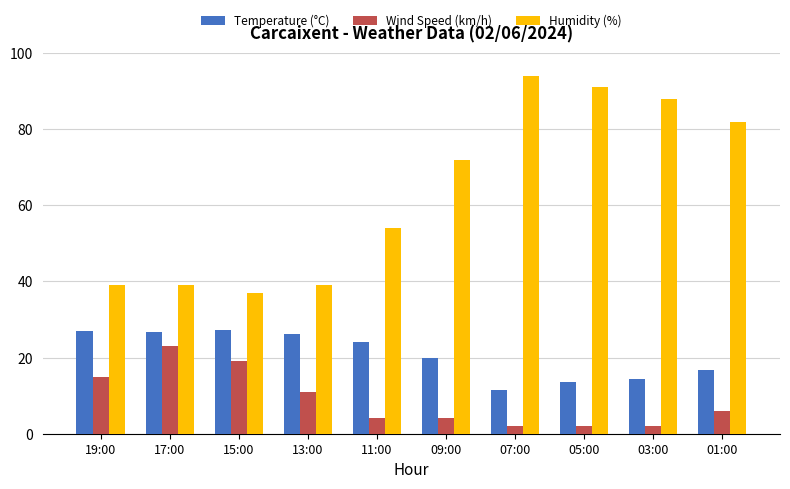

Rank the series by their average value, from highest to lowest.

Humidity (%), Temperature (°C), Wind Speed (km/h)